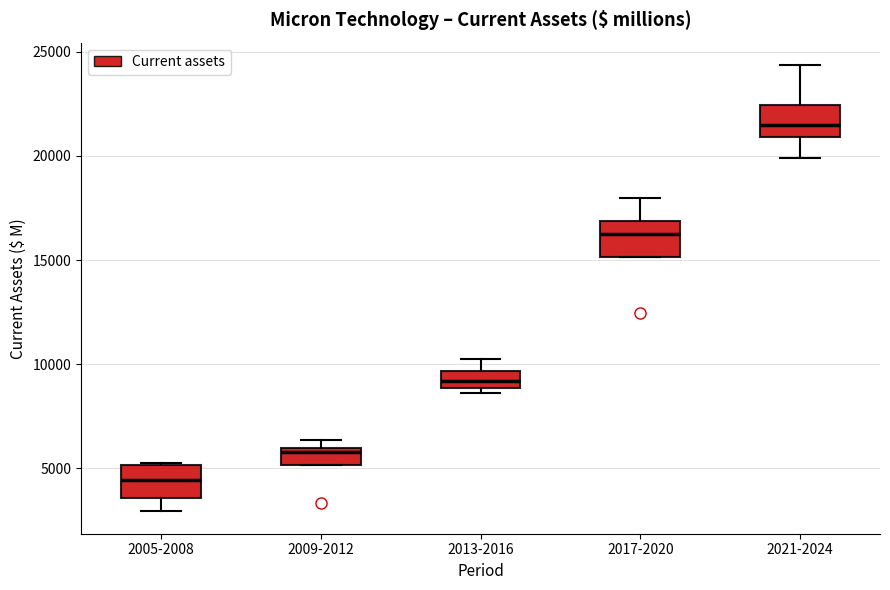

Which box has the highest median line?

2021-2024